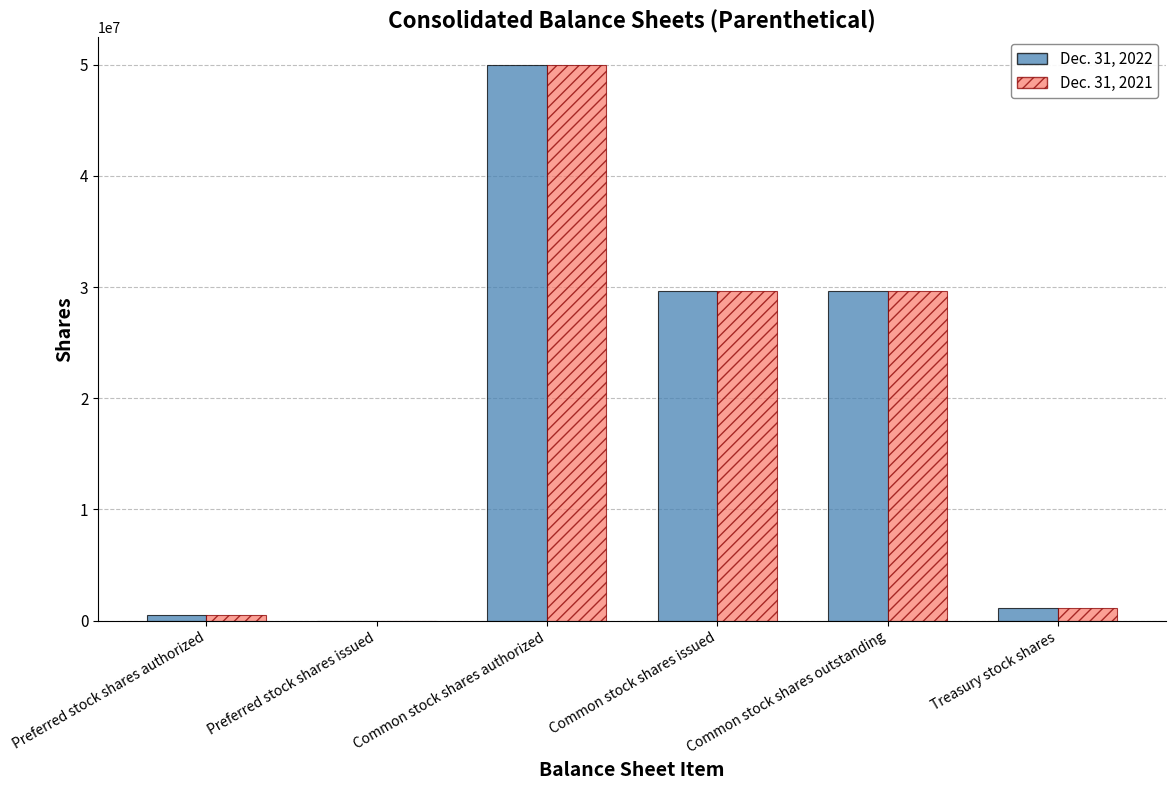

True or false: Dec. 31, 2021 has a value of 0 at Preferred stock shares issued.

True